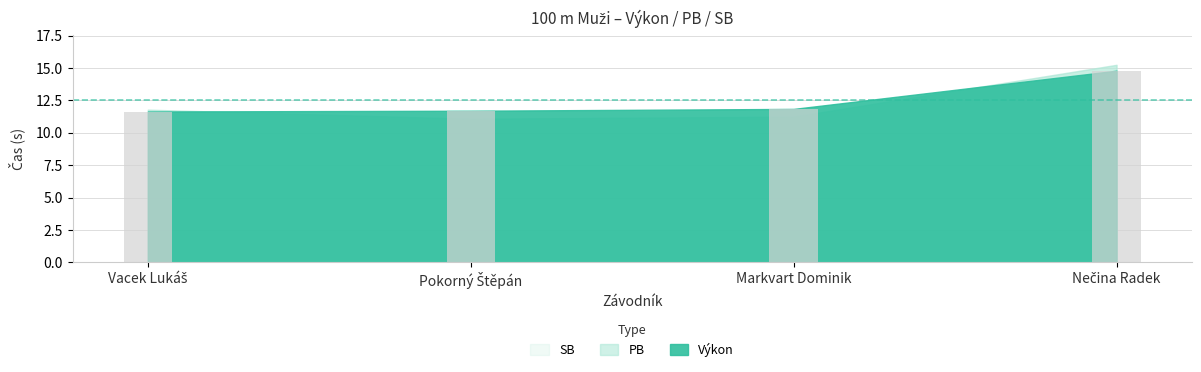

What is the smallest value displayed?

11.6